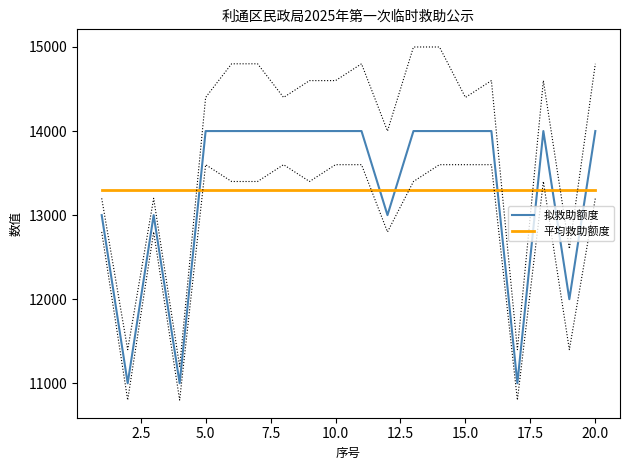

What is the maximum value shown in the chart?

14000